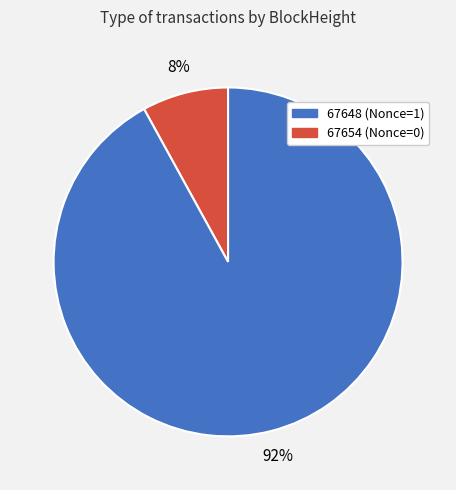

Does any single category account for the majority?

Yes